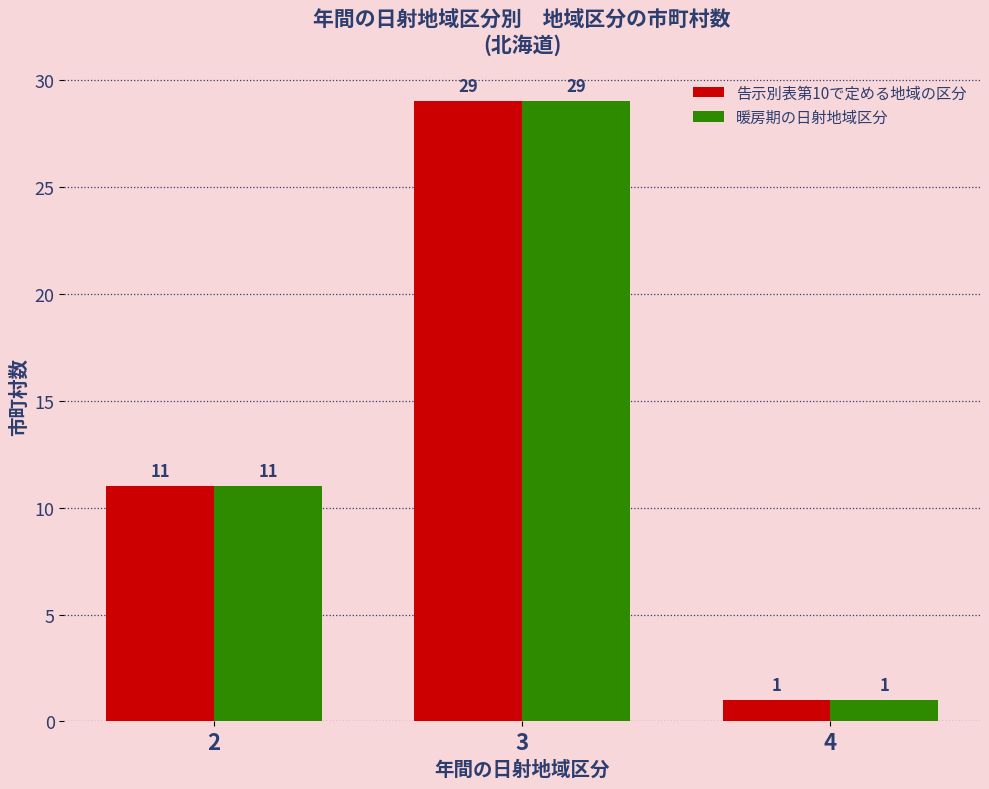

How many data points in 暖房期の日射地域区分 are less than 11?

1